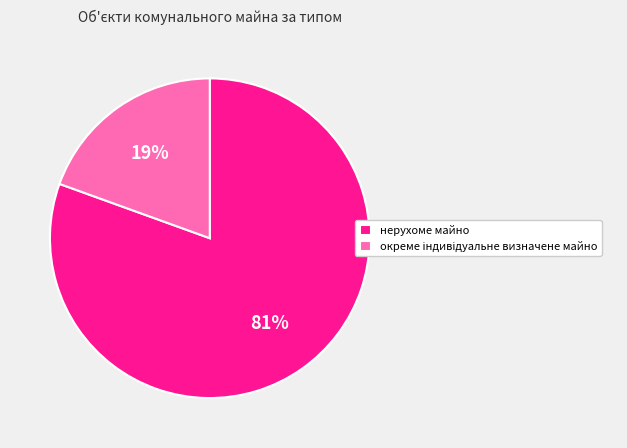

What is the largest slice in the pie chart?

нерухоме майно